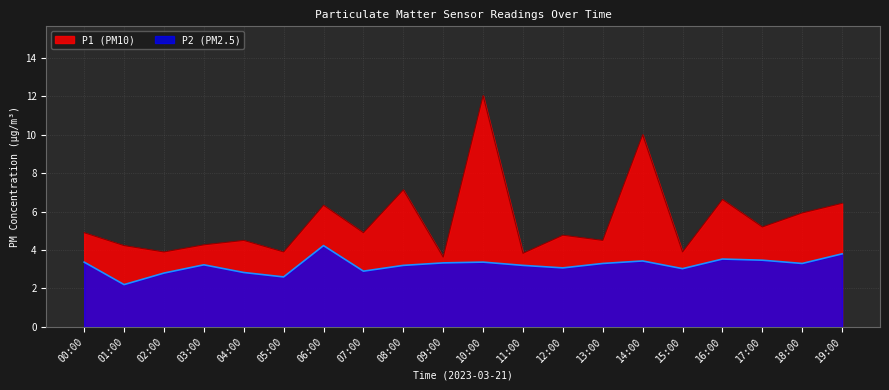

List the series in order of their overall mean, highest first.

P1 (PM10), P2 (PM2.5)